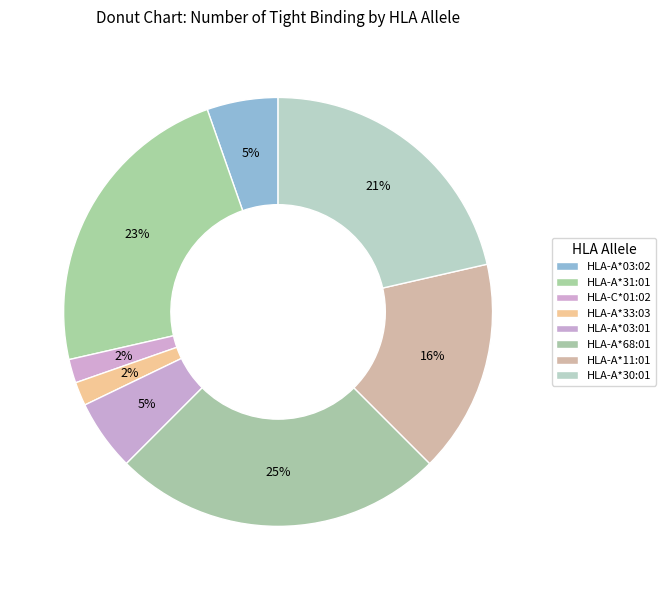

How many segments does this pie chart have?

8